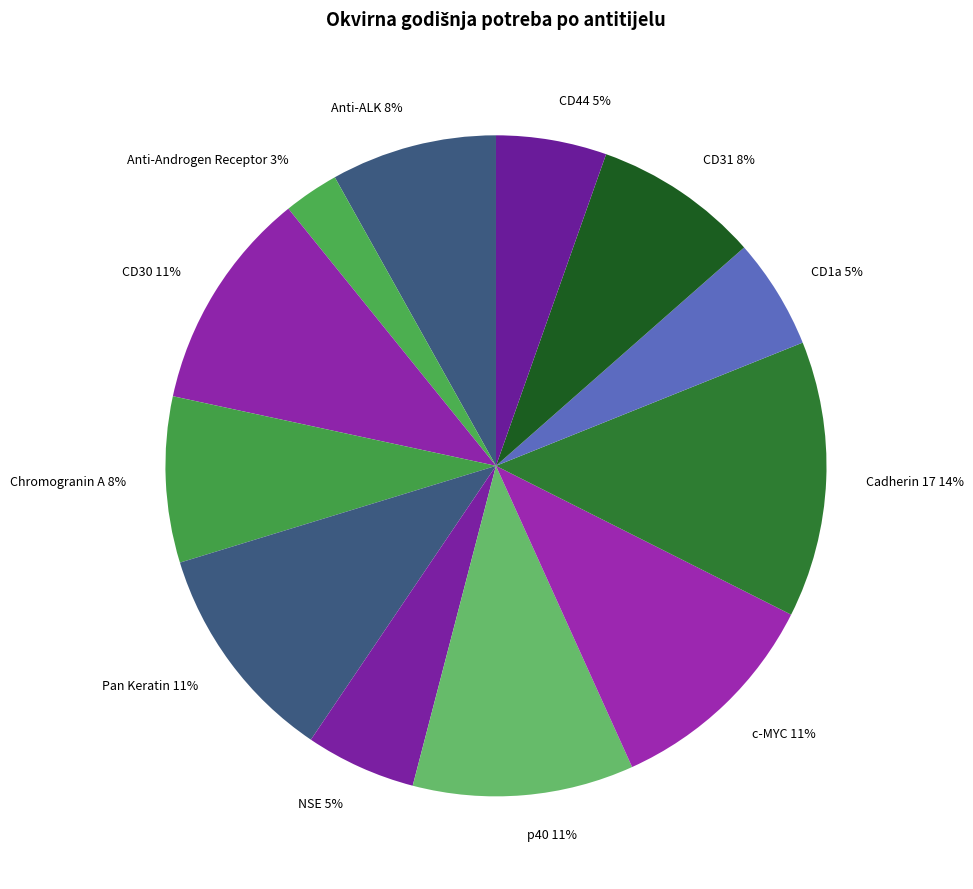

Which slice is the largest?

Cadherin 17